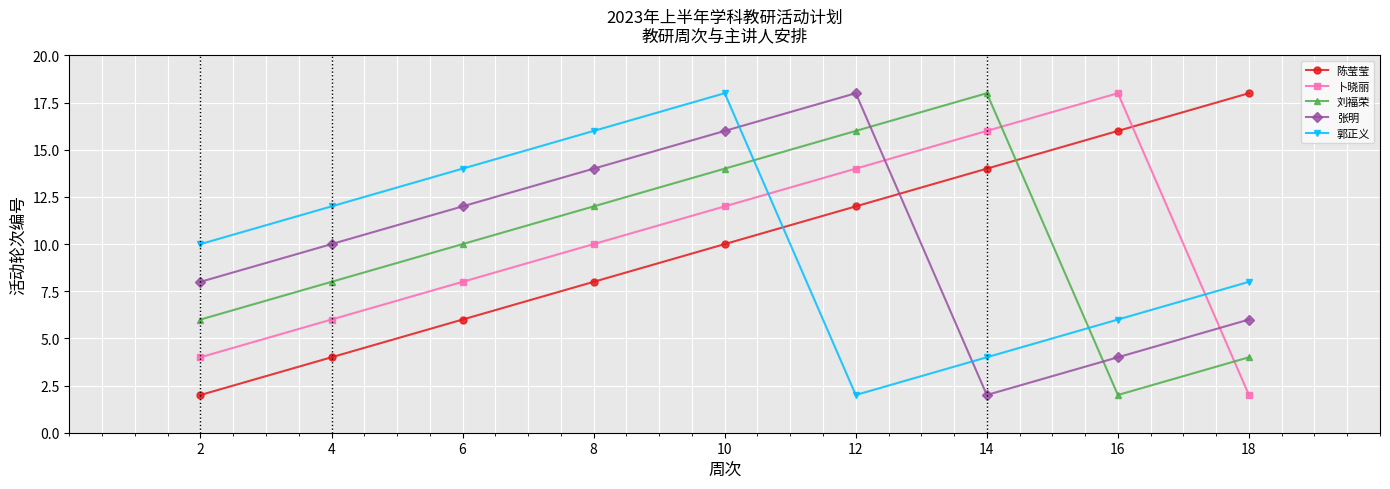

Which category has the highest value in the 卜晓丽 series?

16